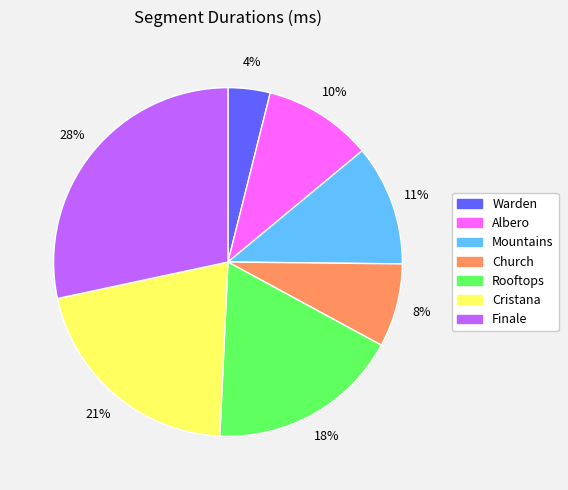

Which has a higher value, Finale or Warden?

Finale